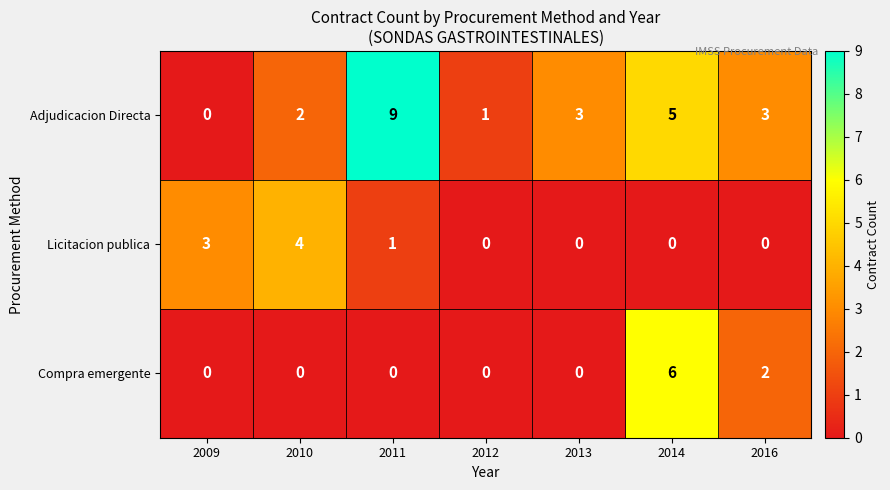

What is the difference between the maximum and second lowest values in the Adjudicacion Directa series?

8